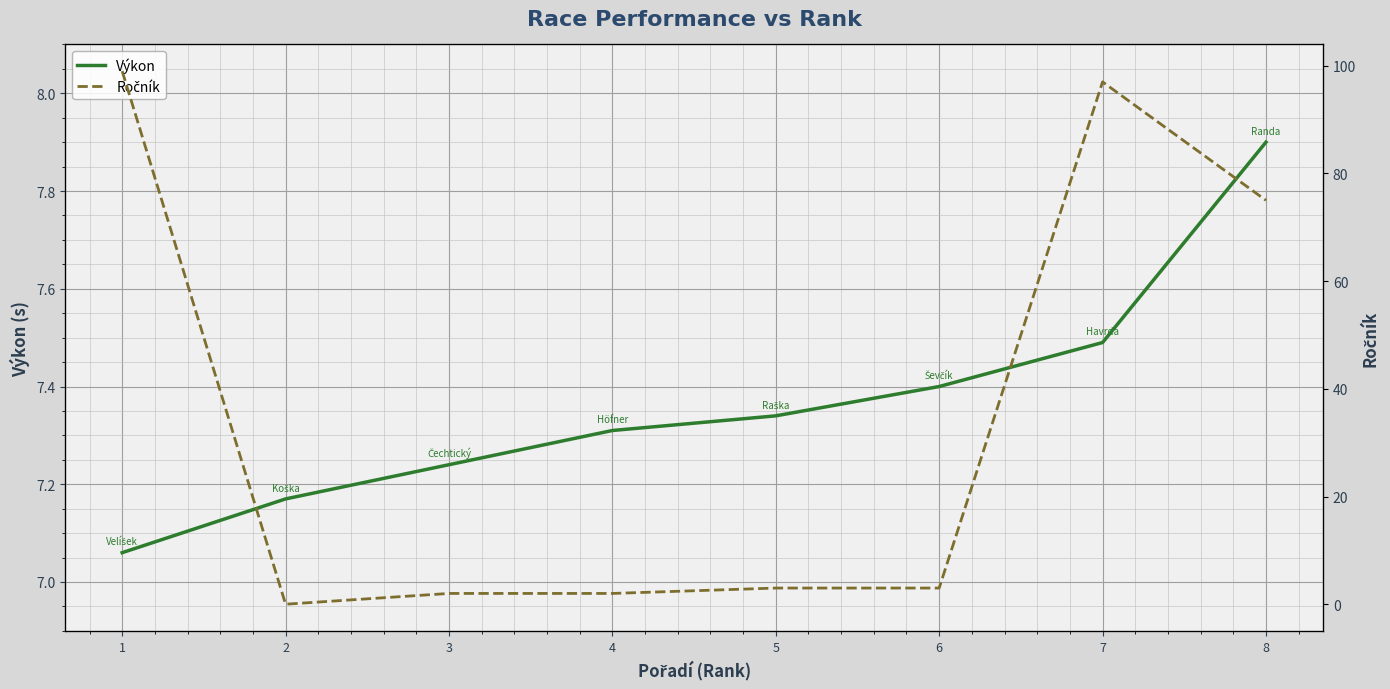

Which series has the largest range (max minus min)?

Ročník